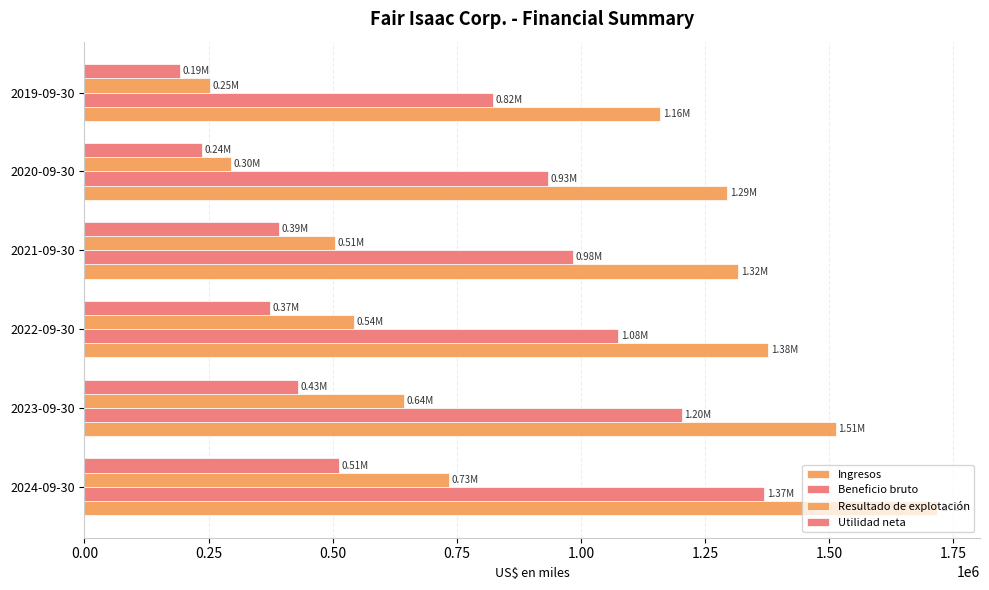

Count the number of categories in the chart.

6